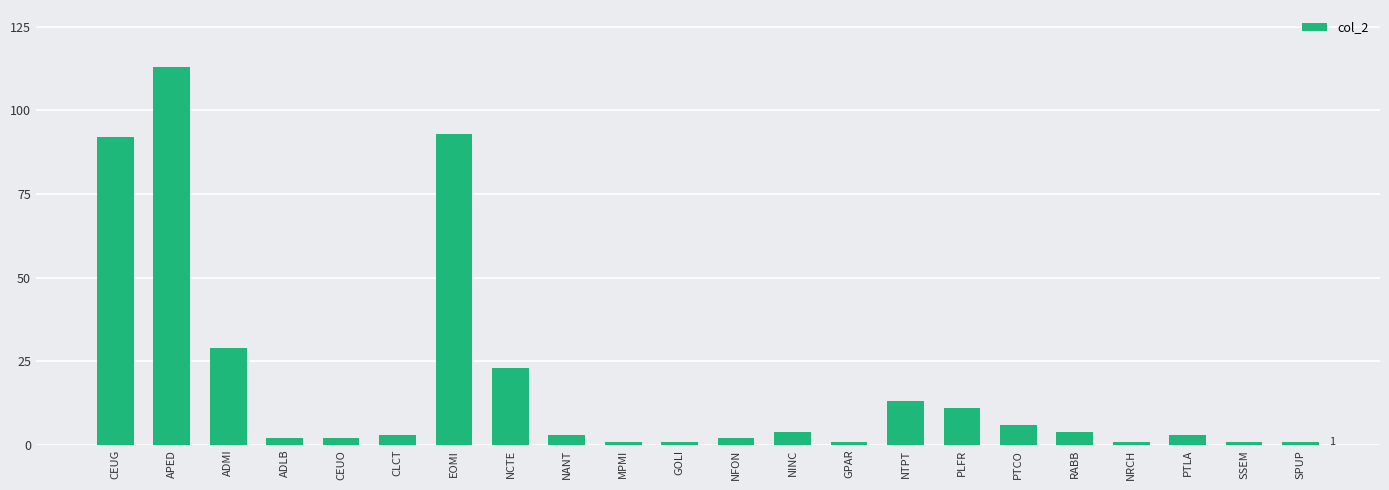

Which category has the highest value across all series?

APED